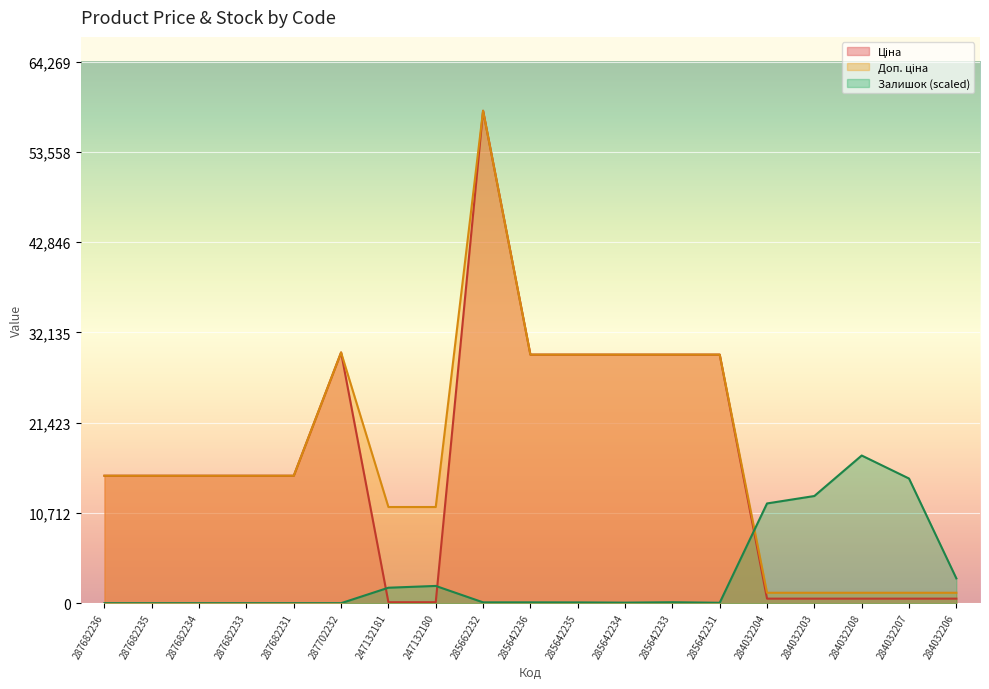

Is the value of Залишок at 285662232 greater than the value of Ціна at 285642233?

No